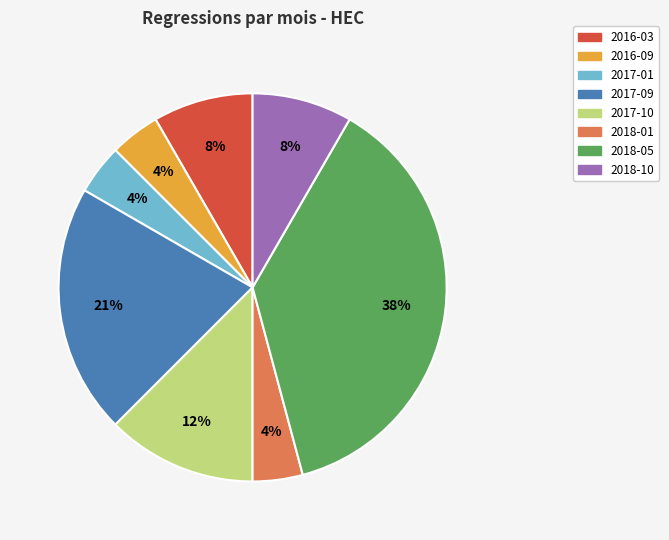

To the nearest percent, what is the difference between the 2018-01 and 2017-10 slice percentages?

8%